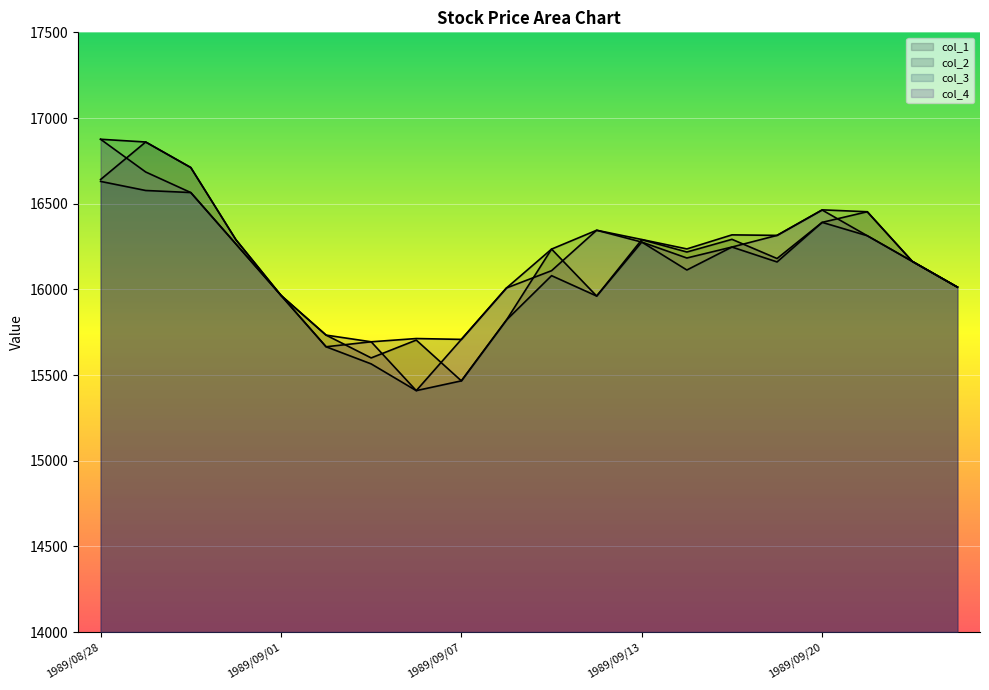

List the series in order of their peak value, highest first.

col_2, col_4, col_1, col_3